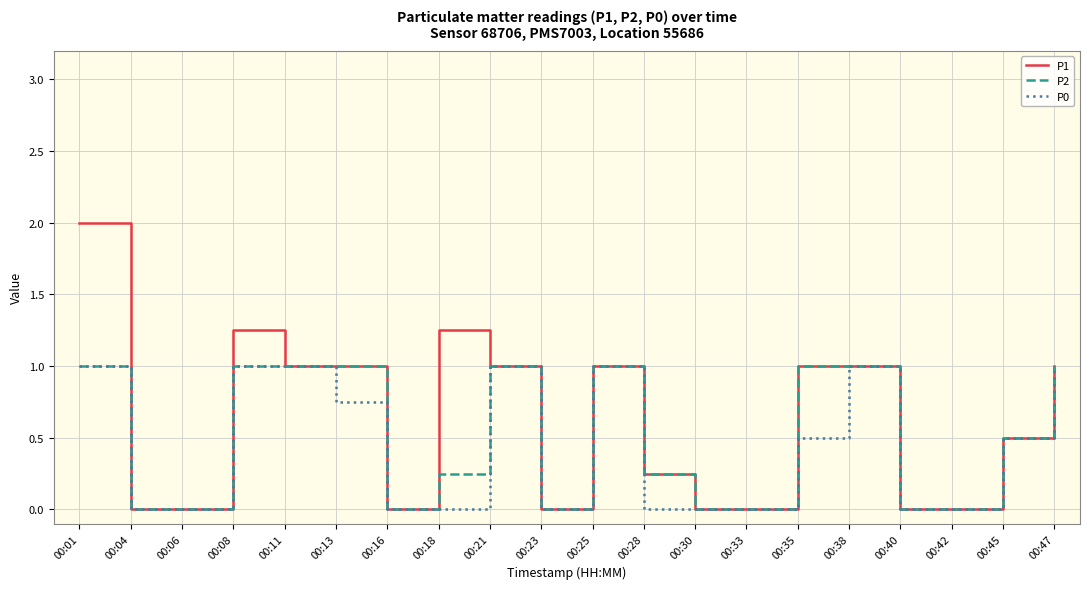

Read the P0 value at 00:38.

1.0